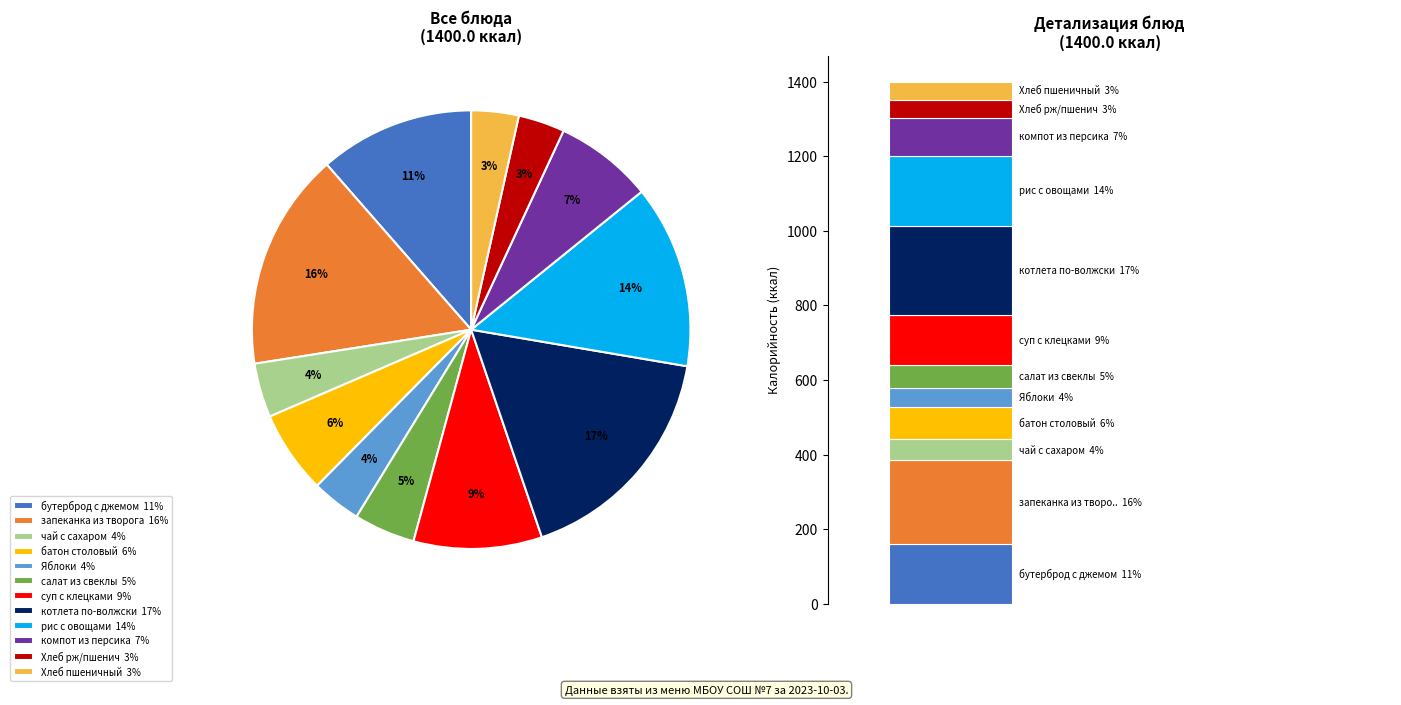

How many segments does this pie chart have?

12